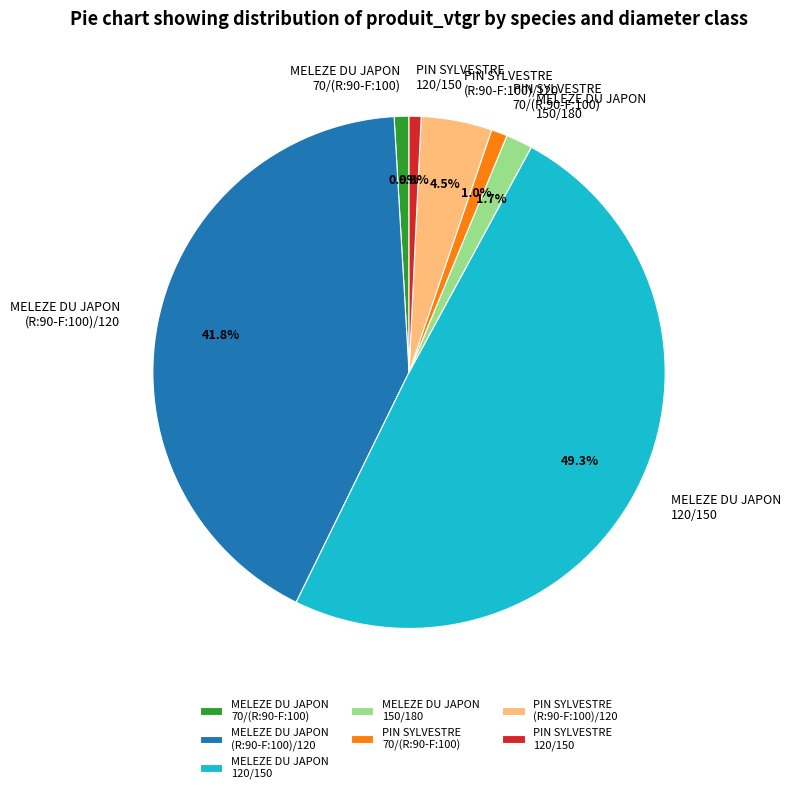

Which category has the biggest portion of the pie?

MELEZE DU JAPON 120/150